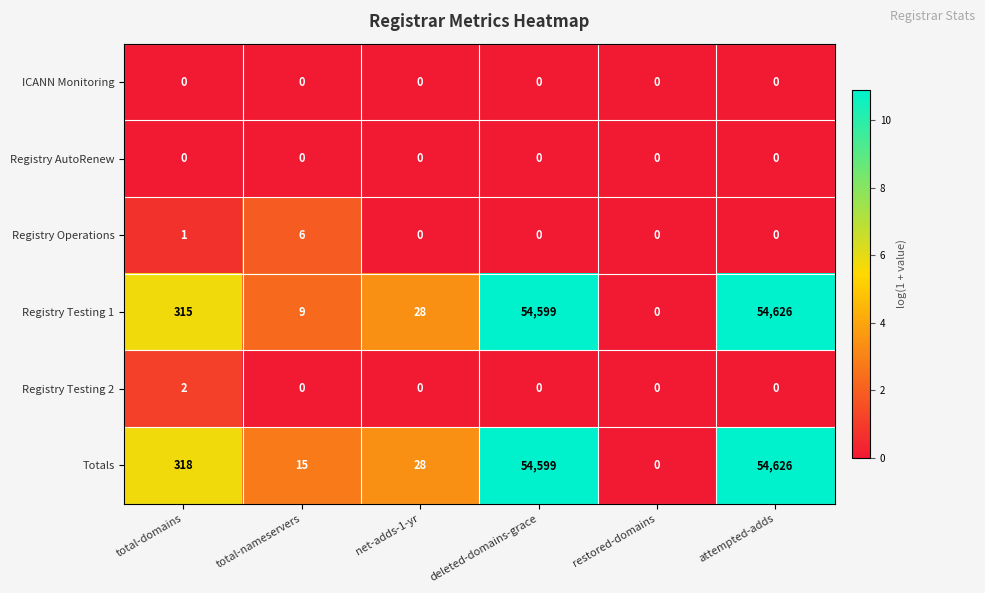

What is the maximum value for Registry Testing 1?

54626